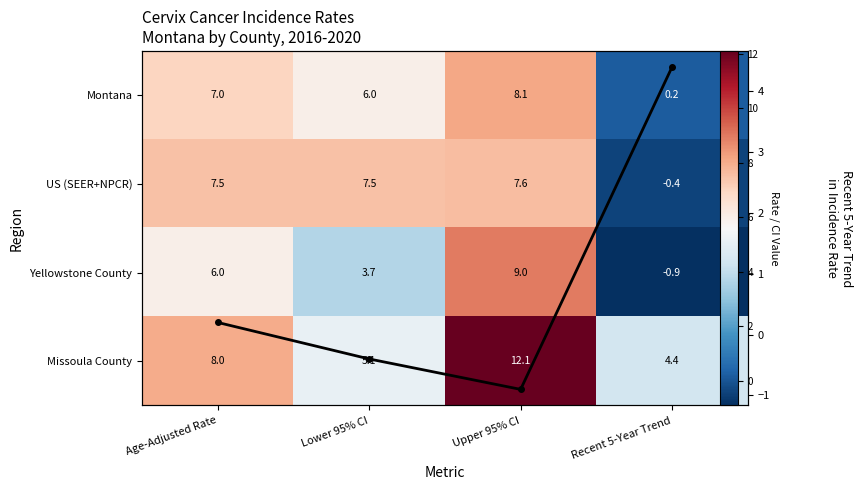

What is the average value of the US (SEER+NPCR) series?

5.5